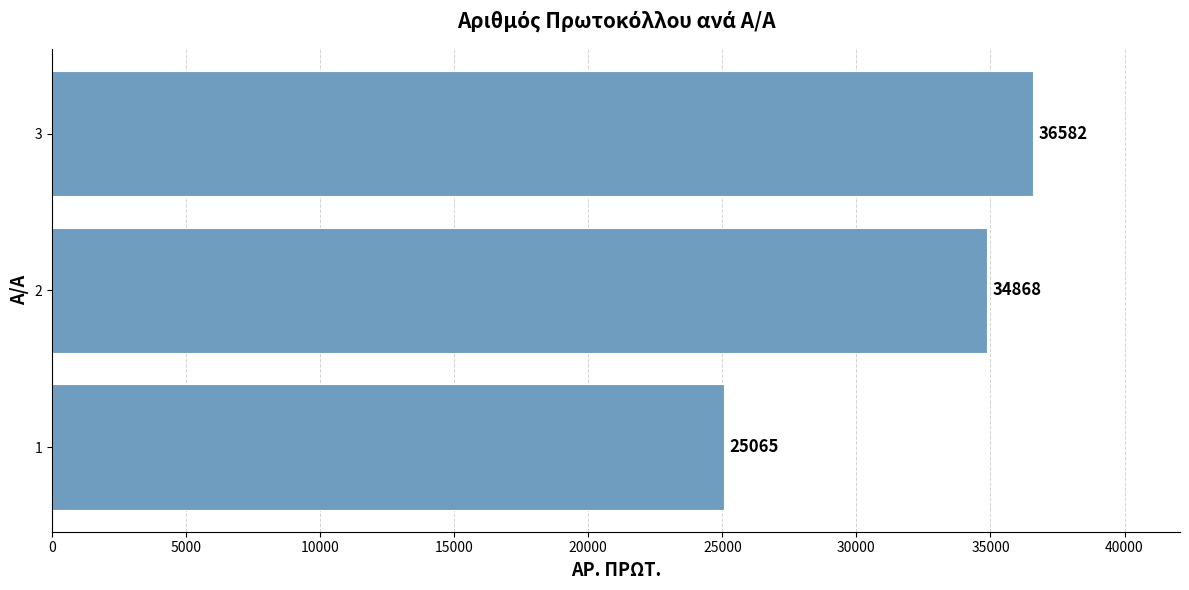

Reading bottom to top, what are all the values shown in this chart?

25065	34868	36582